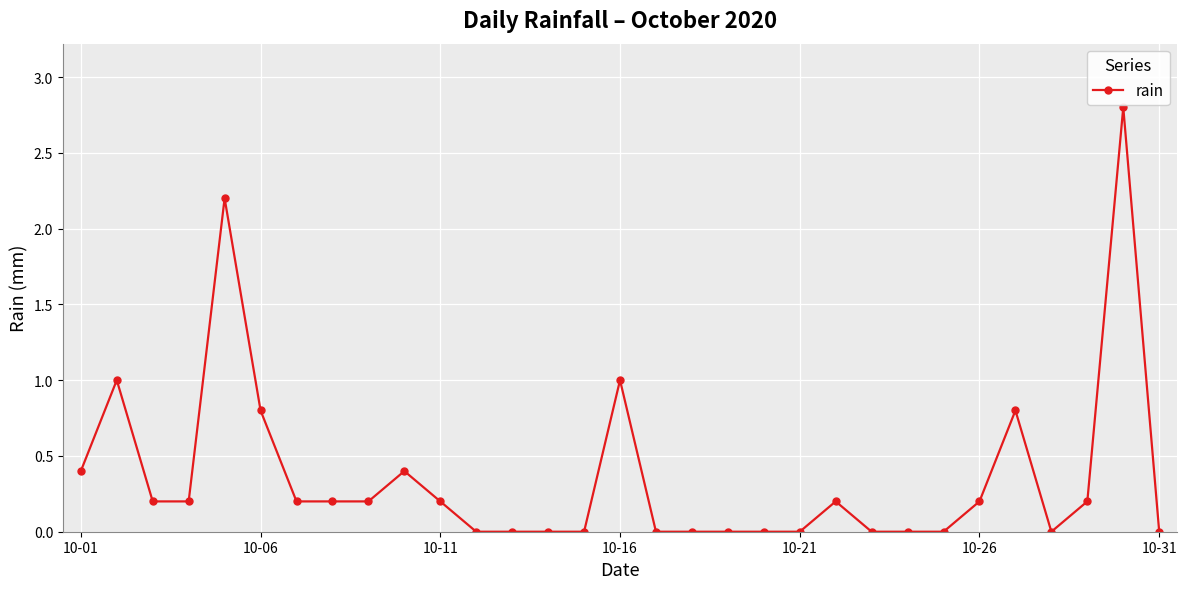

True or false: there are more than 1 points higher than both neighbors.

True